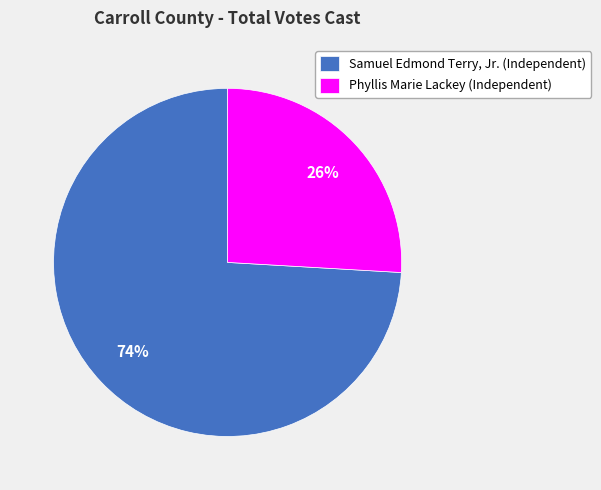

What is the largest slice in the pie chart?

Samuel Edmond Terry, Jr. (Independent)